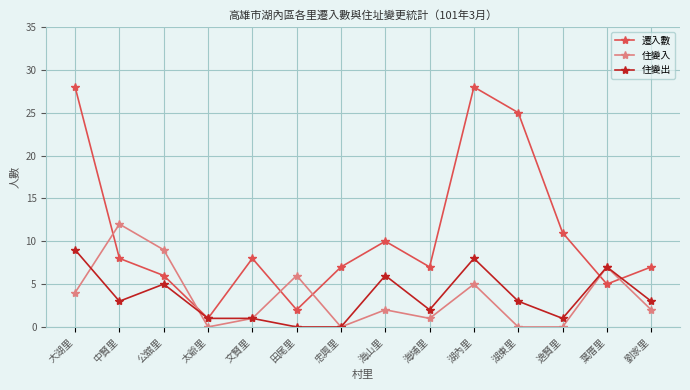

At which label is 遷入數 closest to 14?

逸賢里